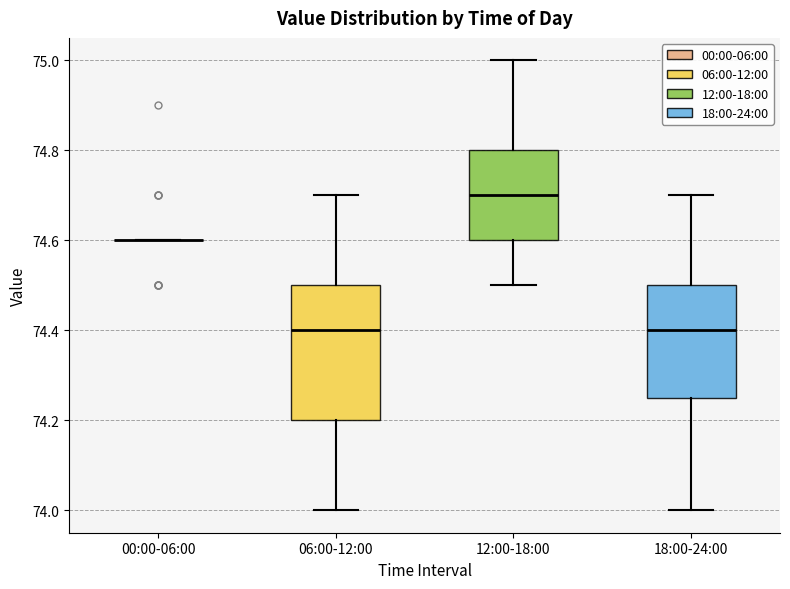

Comparing the boxes themselves (not the whiskers), which one is the tallest?

06:00-12:00